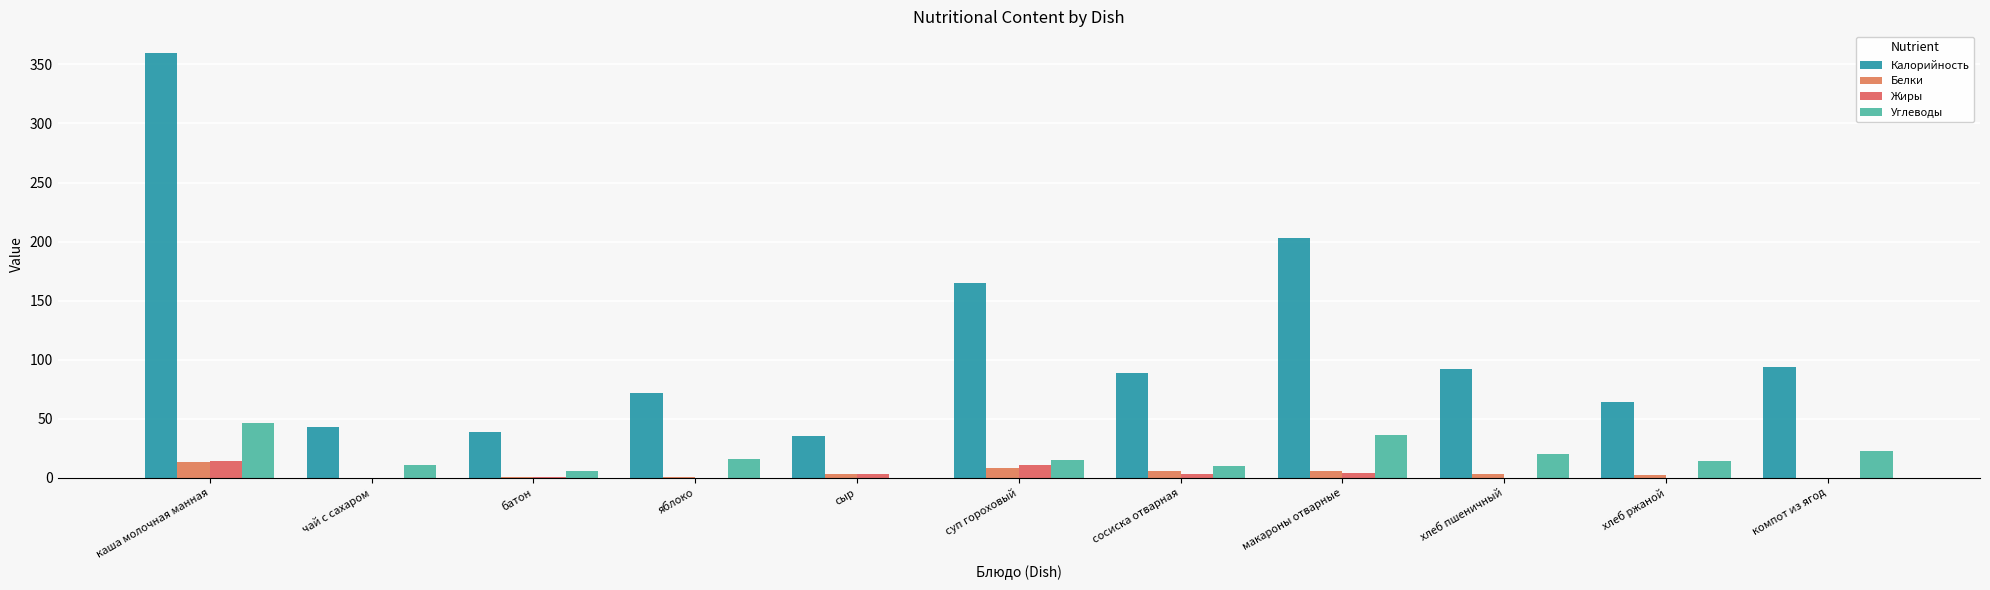

Which series changed the most between батон and компот из ягод?

Калорийность